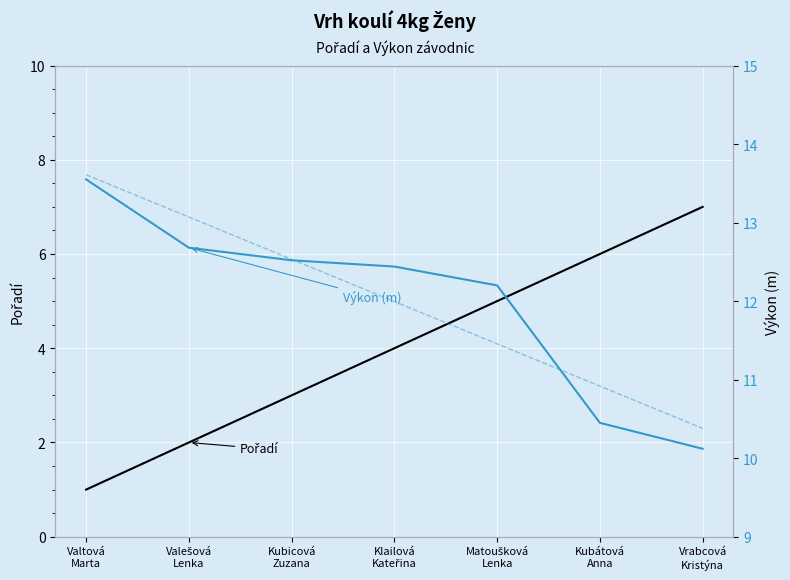

What is the difference between the maximum and second lowest values in the Pořadí series?

5.0